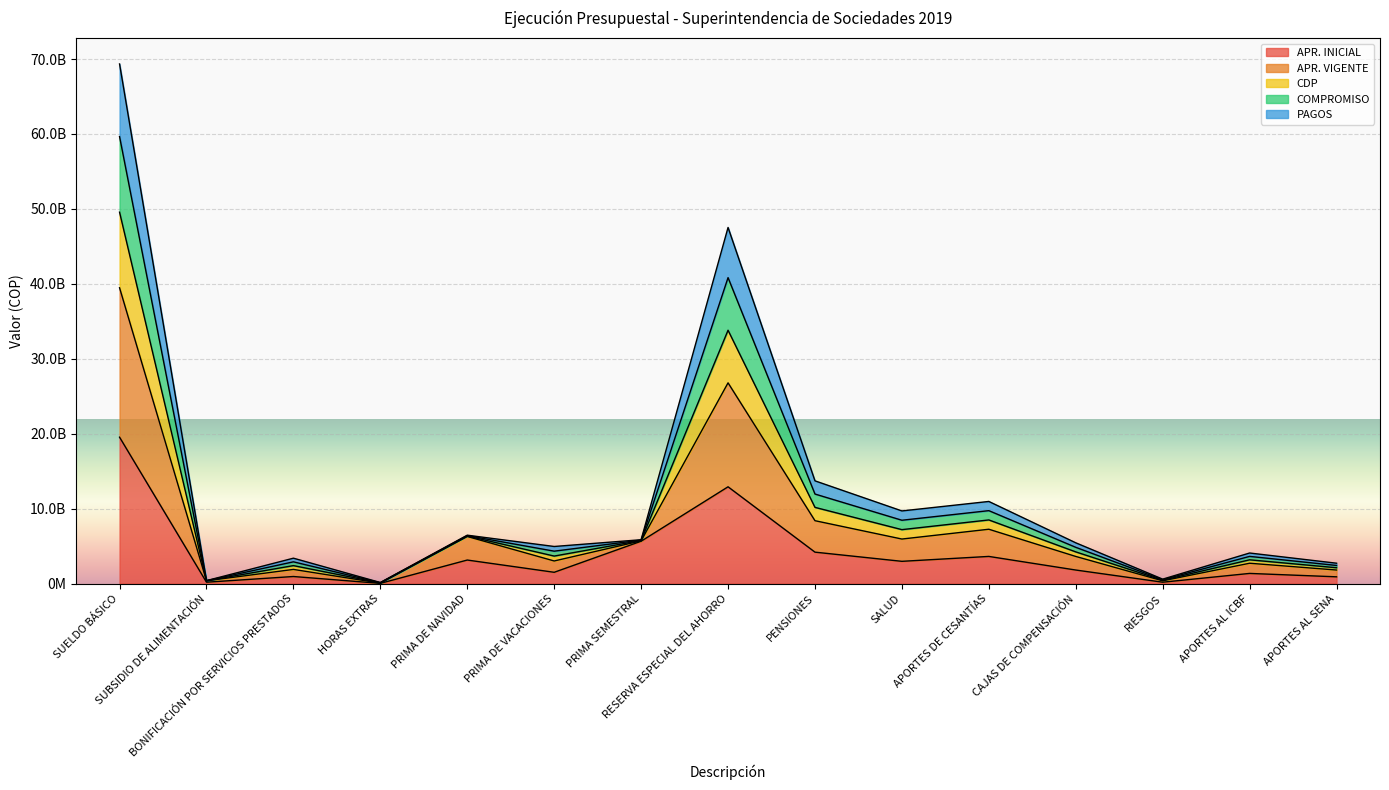

What is the difference between the APR. INICIAL values at SUELDO BÁSICO and RESERVA ESPECIAL DEL AHORRO?

6620523752.0